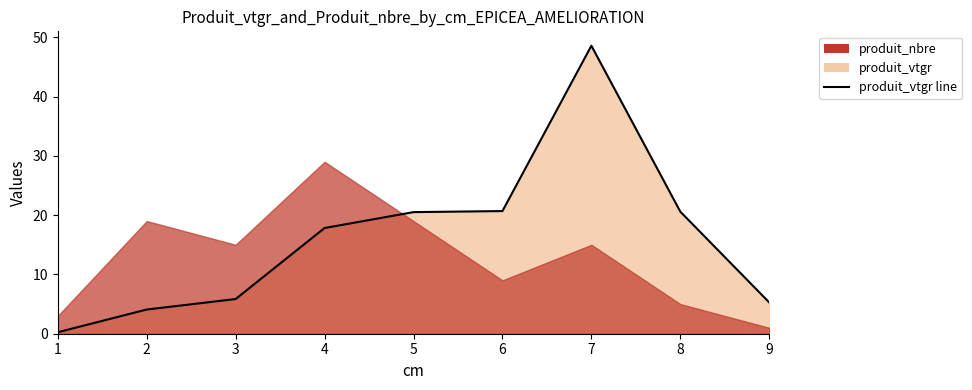

How many data points does each series have?

9